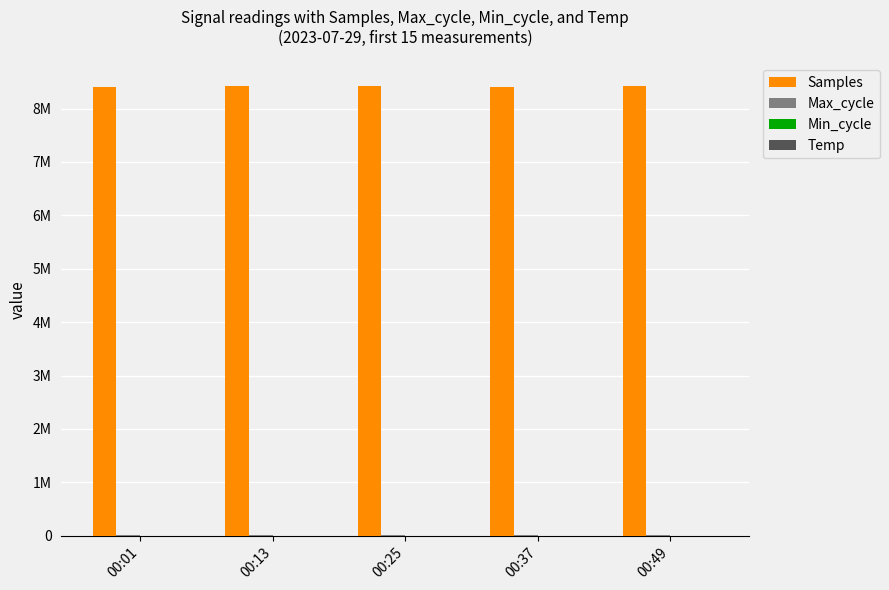

Are the bars grouped side by side (vs. stacked)?

Yes